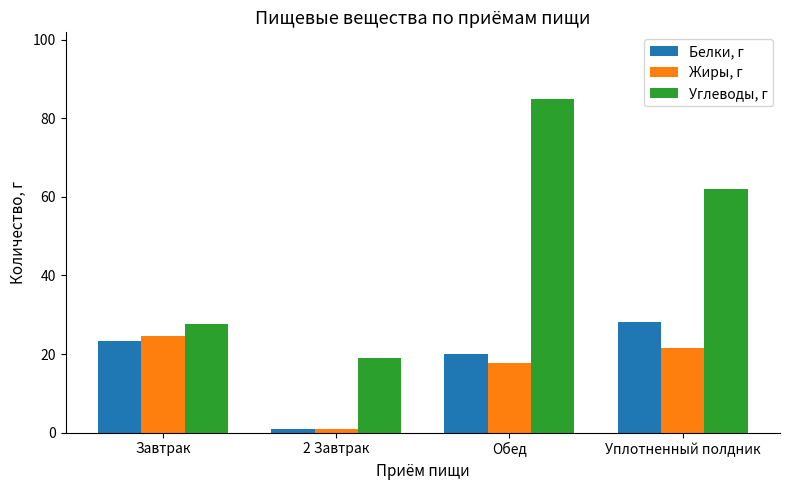

What is the difference between the highest and lowest values at Уплотненный полдник?

40.3